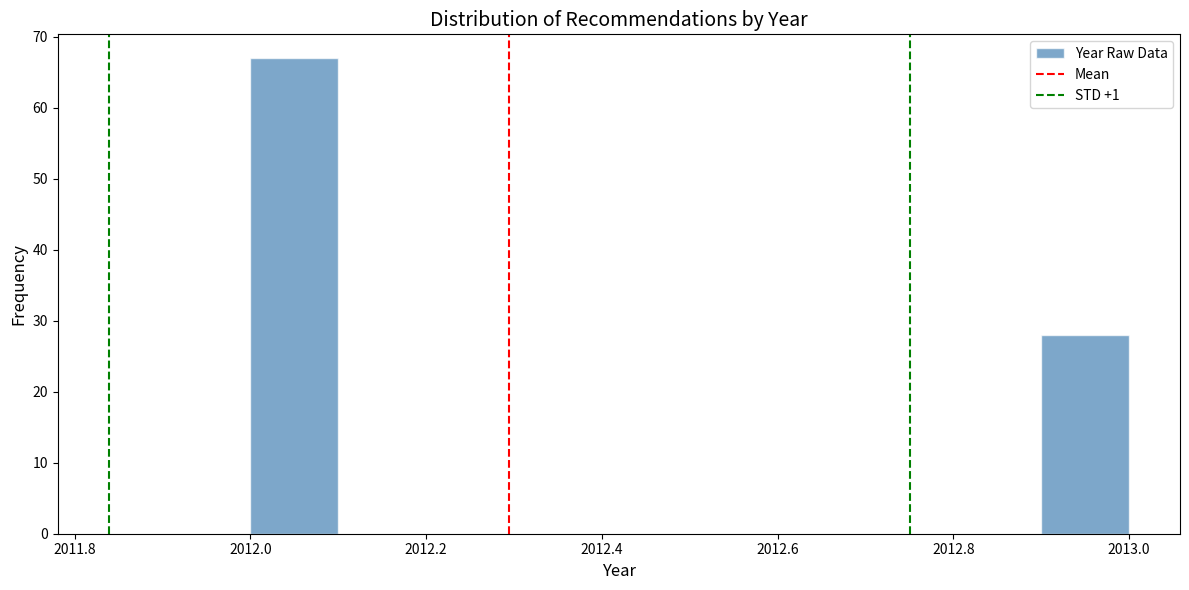

Over which range of the x-axis is the bar tallest?

2012.0 to 2012.1